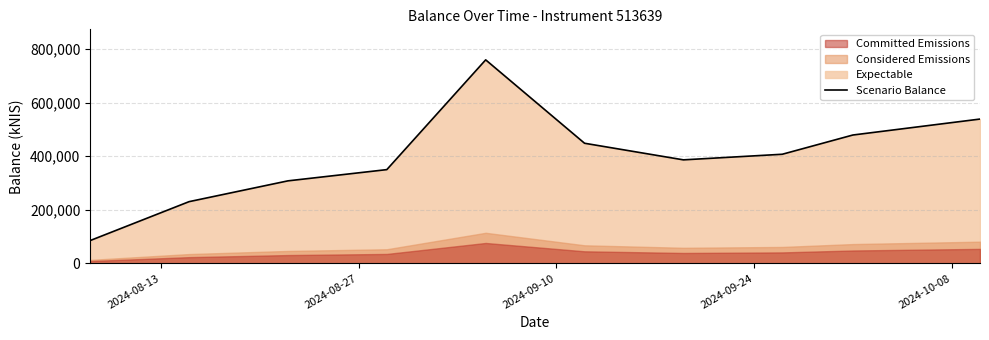

What position from the left is 2024-08-27?

2